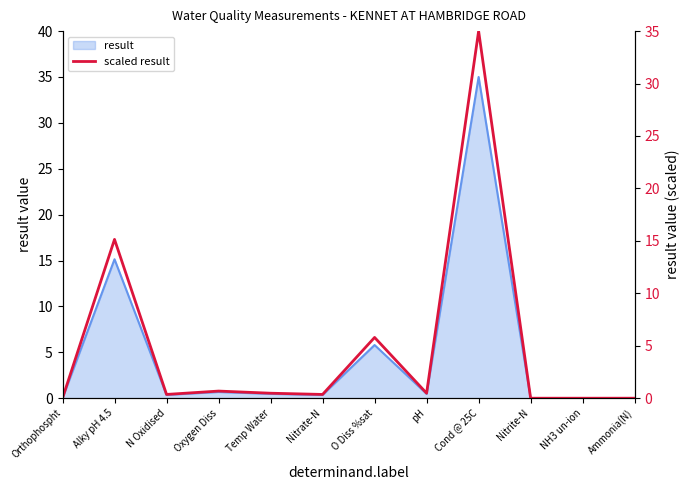

Reading right to left, list all the values displayed in this chart.

0.0	0.0	0.0	35.0	0.5	5.8	0.4	0.5	0.7	0.4	15.1	0.0